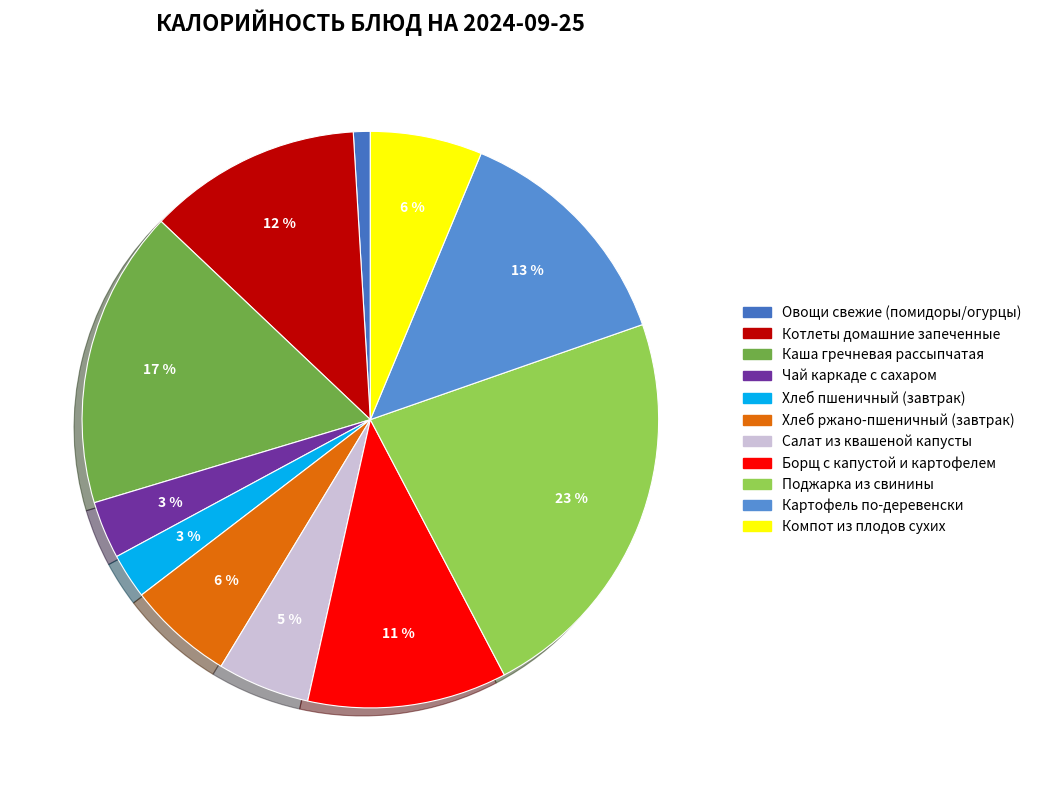

How many segments does this pie chart have?

11